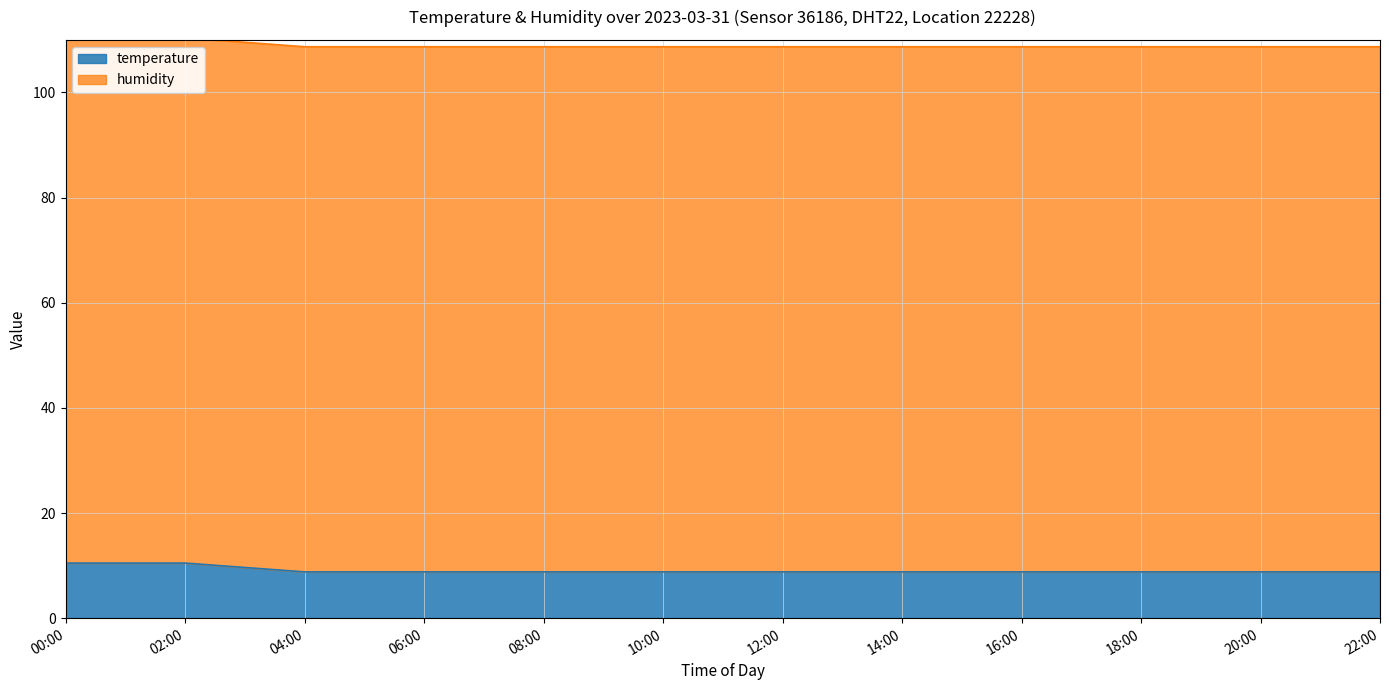

Which series has the largest total across all categories?

humidity